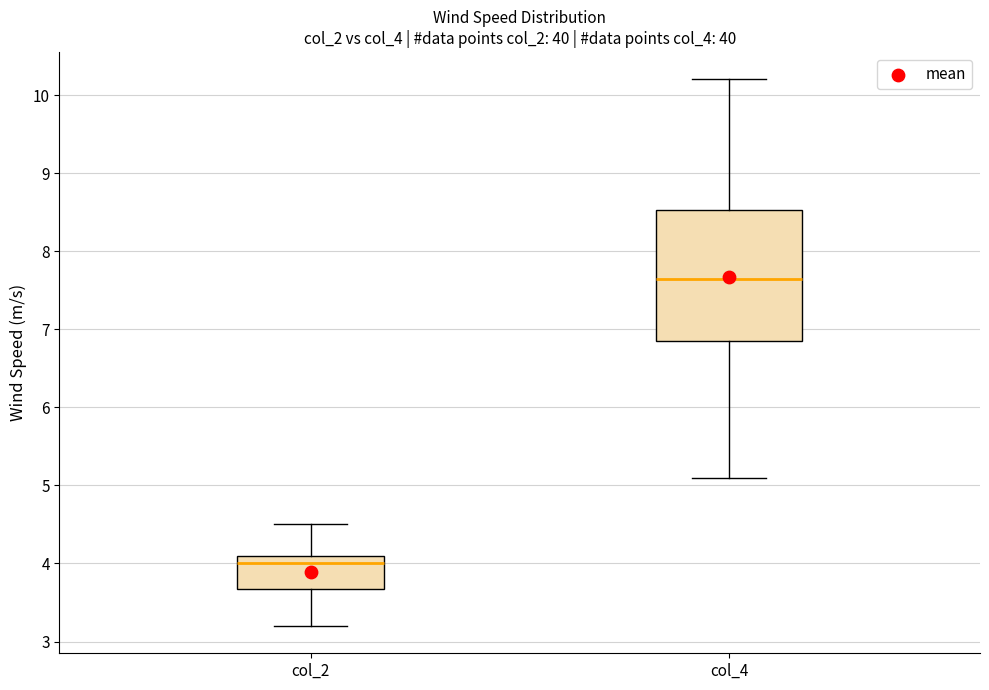

Reading left to right, transcribe this box plot: for each box, give where its median line is, the range the box spans, and where its two whiskers end, as read against the y-axis. The values are not printed on the chart, so give them approximately, as read against the axis.

col_2: median 4.0, box 3.7 to 4.1, whiskers 3.2 to 4.5
col_4: median 7.7, box 6.9 to 8.5, whiskers 5.1 to 10.2